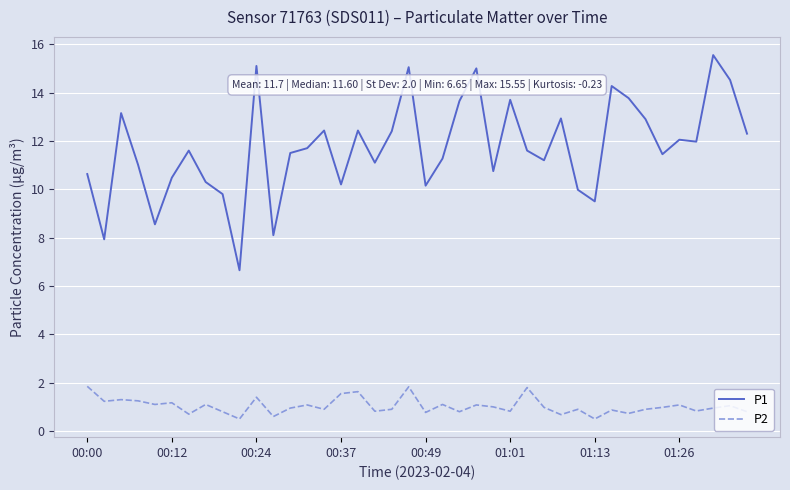

What is the greatest value displayed?

15.6